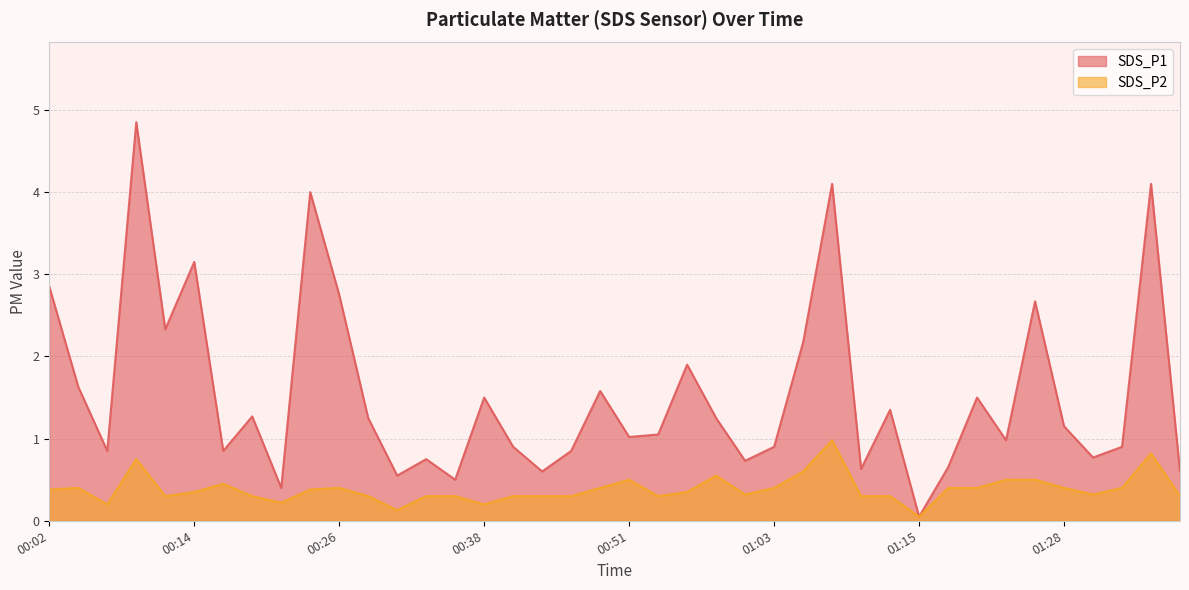

Reading right to left, extract all data points from this chart.

SDS_P1: 0.6	4.1	0.9	0.8	1.1	2.7	1.0	1.5	0.7	0.1	1.4	0.6	4.1	2.2	0.9	0.7	1.2	1.9	1.1	1.0	1.6	0.8	0.6	0.9	1.5	0.5	0.8	0.6	1.2	2.8	4.0	0.4	1.3	0.8	3.1	2.3	4.8	0.8	1.6	2.9
SDS_P2: 0.3	0.8	0.4	0.3	0.4	0.5	0.5	0.4	0.4	0.1	0.3	0.3	1.0	0.6	0.4	0.3	0.6	0.3	0.3	0.5	0.4	0.3	0.3	0.3	0.2	0.3	0.3	0.1	0.3	0.4	0.4	0.2	0.3	0.5	0.3	0.3	0.8	0.2	0.4	0.4